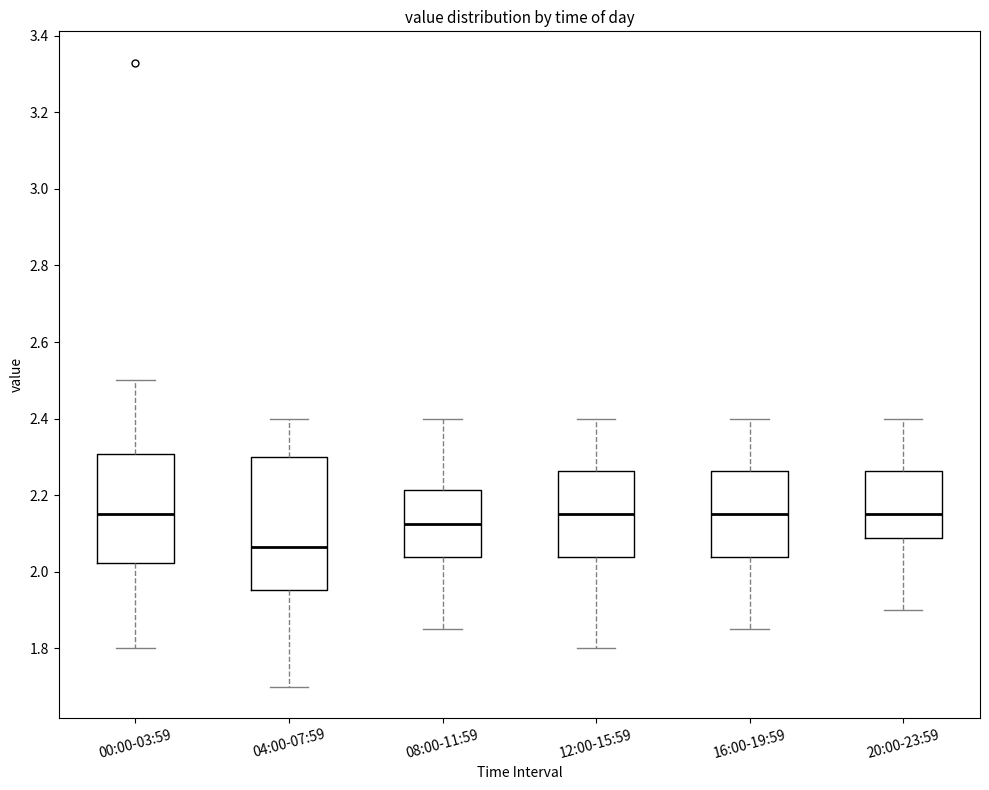

Which box is the tallest, from its lower edge to its upper edge?

04:00-07:59